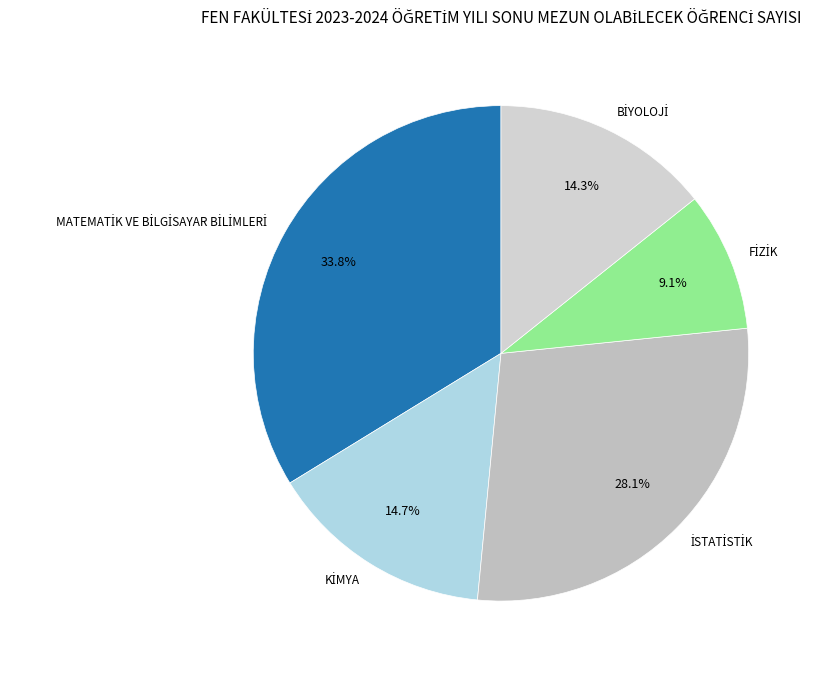

How many segments does this pie chart have?

5